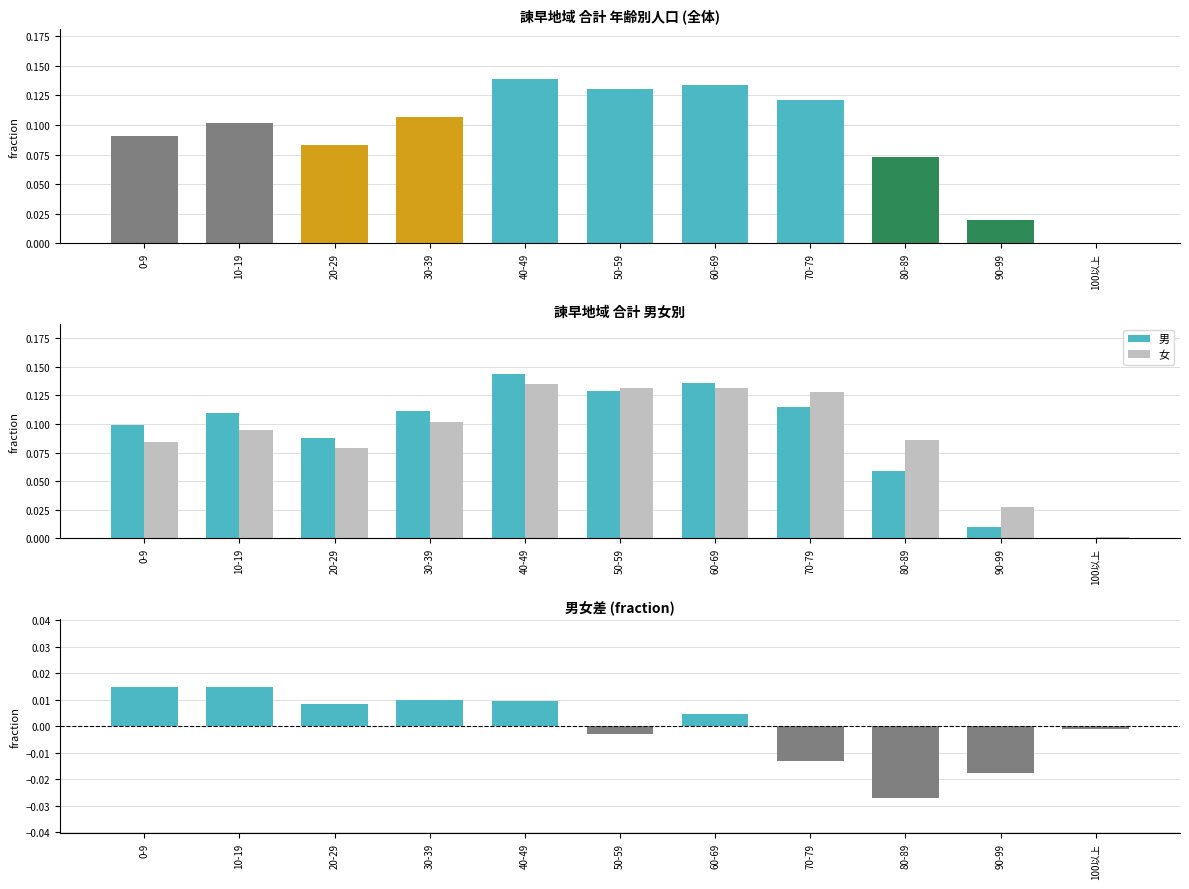

At how many categories does at least one series exceed 0?

11